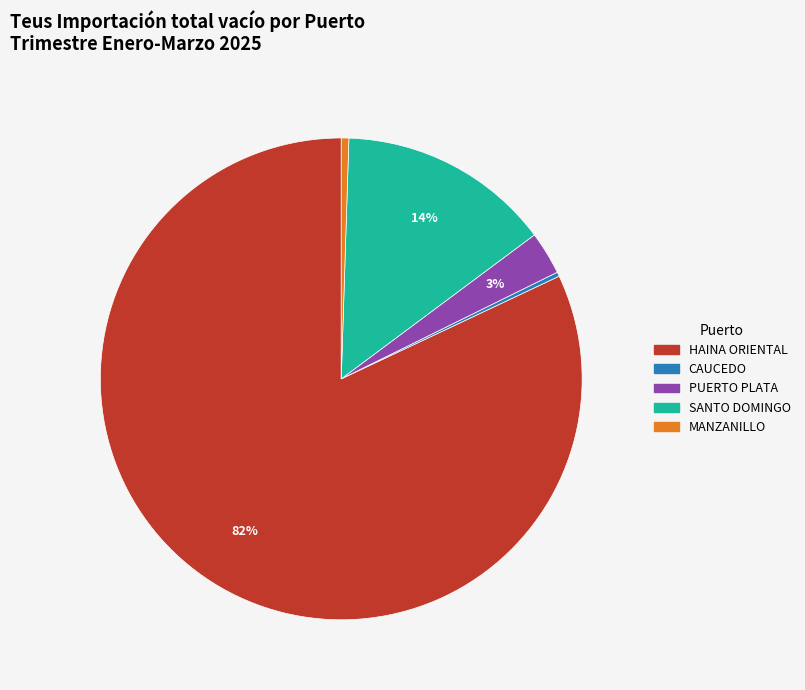

True or false: HAINA ORIENTAL accounts for 94% of the total.

False